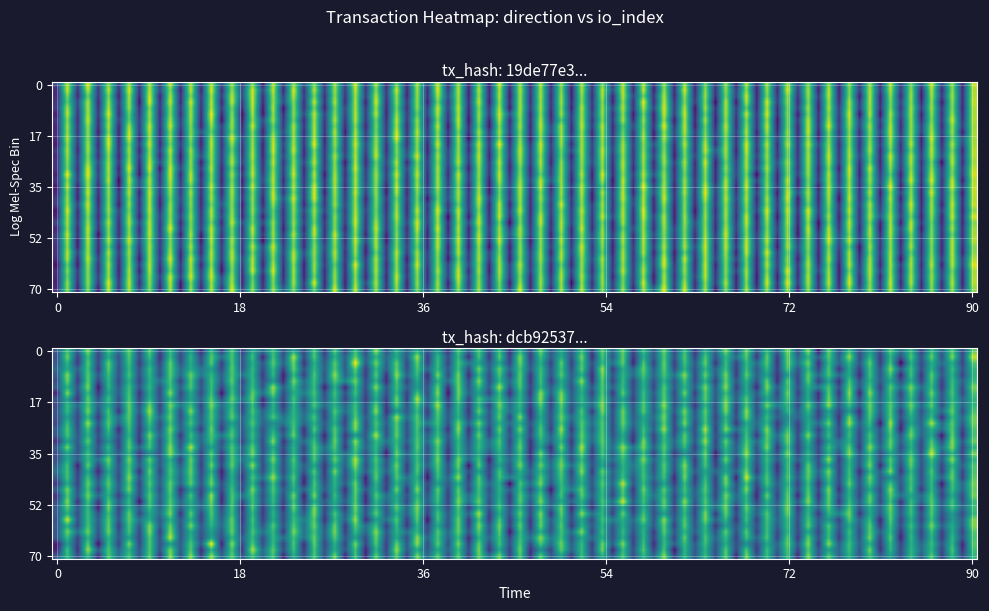

What is the difference between the maximum and minimum values in the dcb925372ff0fc57945de26c76087fa715e6a0d series?

2